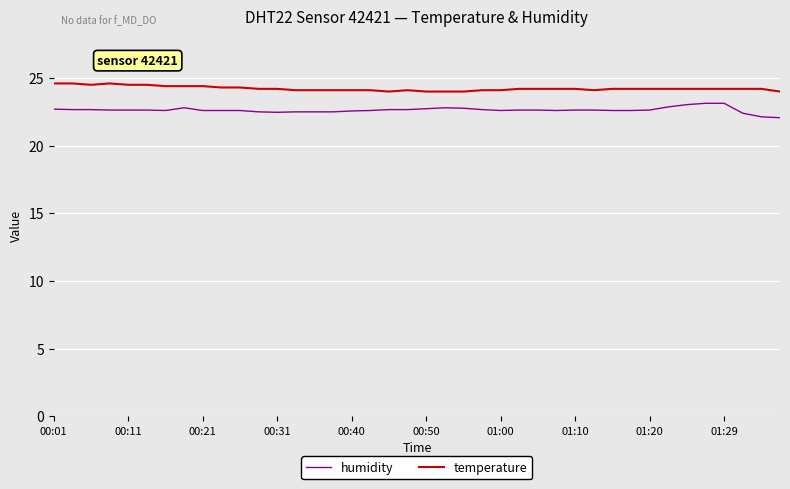

True or false: temperature and humidity cross at least once.

False